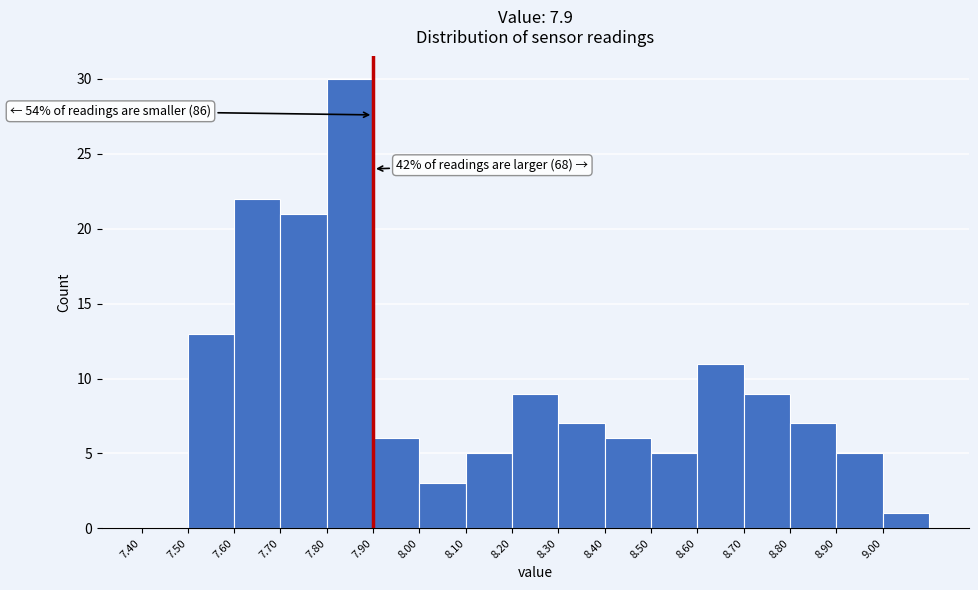

Which range on the x-axis has the tallest bar?

7.8 to 7.9